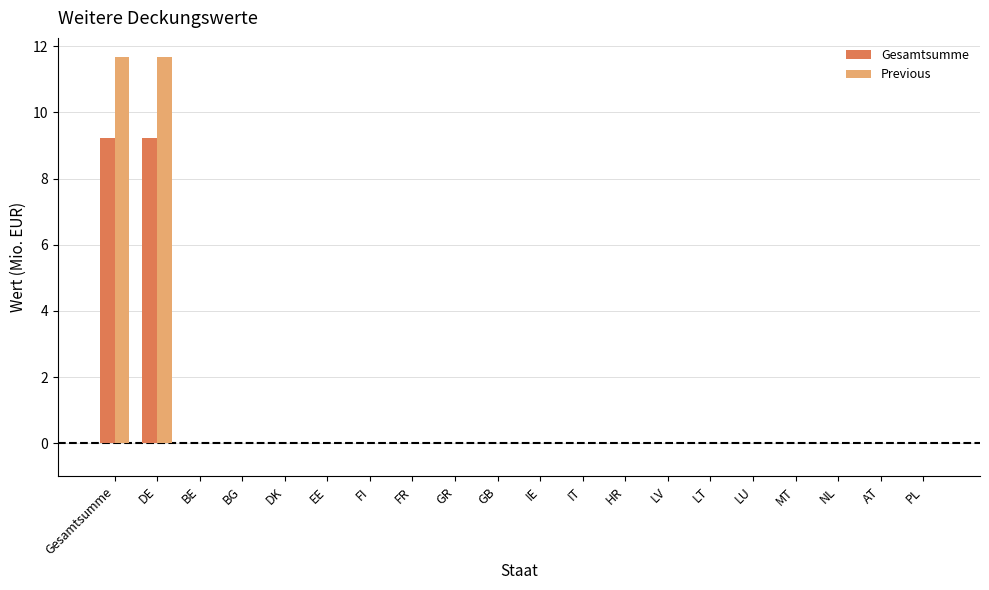

Count the number of data series in this chart.

2